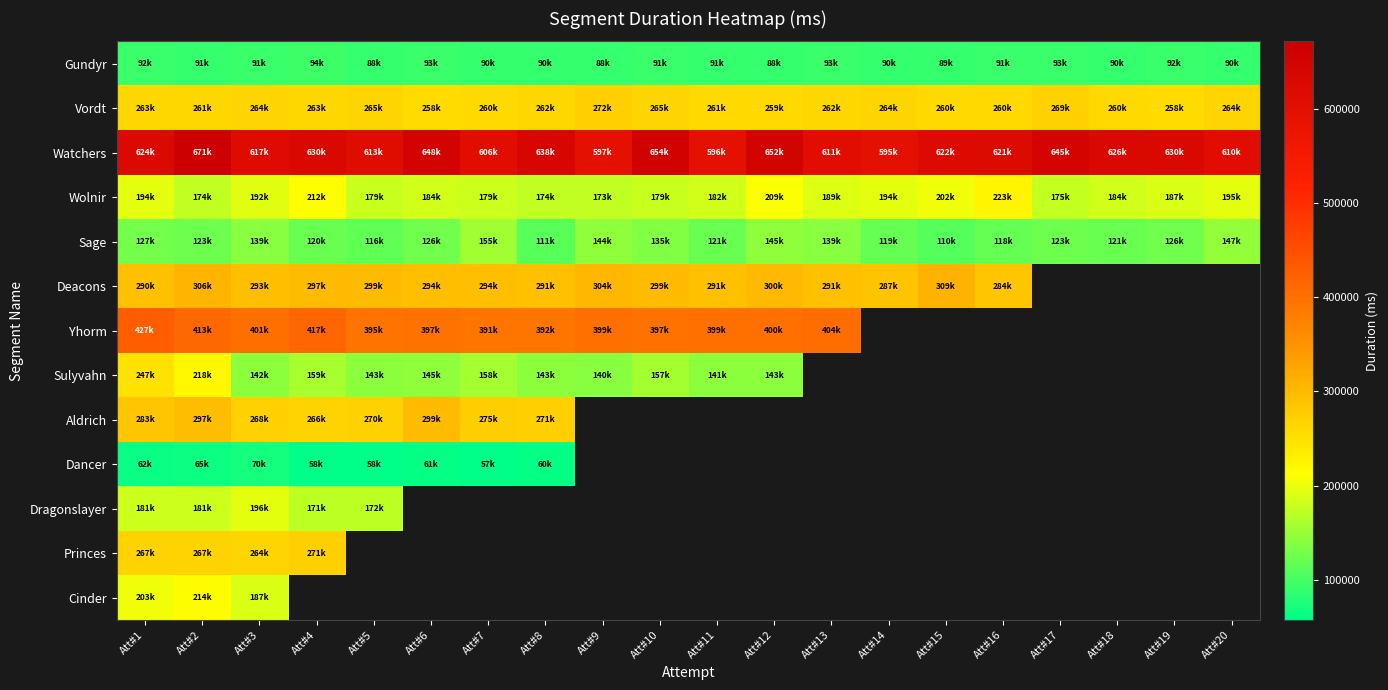

Count the number of data series in this chart.

13